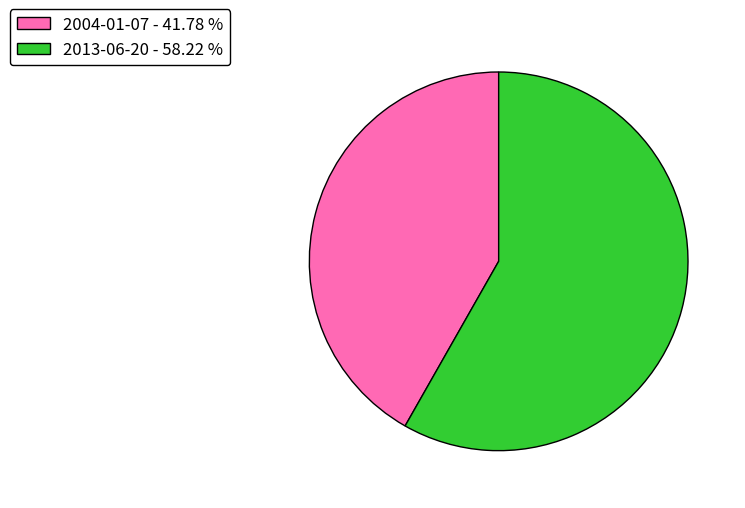

How many slices are in this pie chart?

2